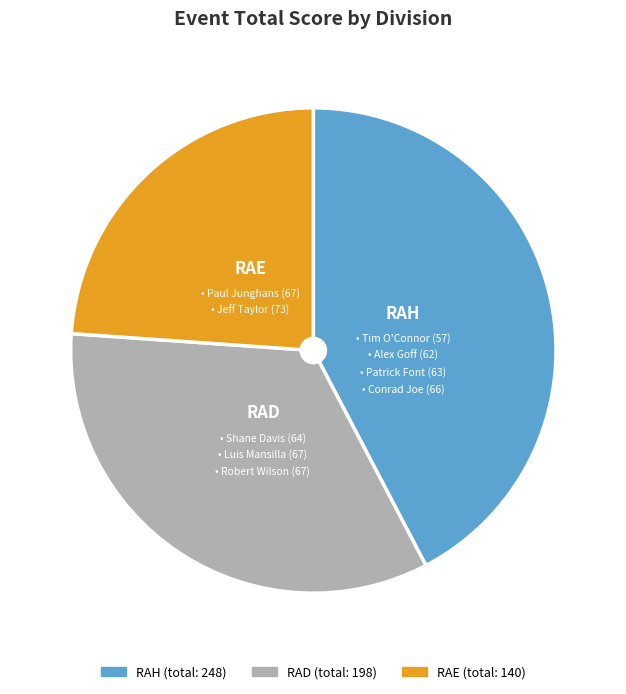

Do RAD and RAE together represent more than half of the pie?

Yes